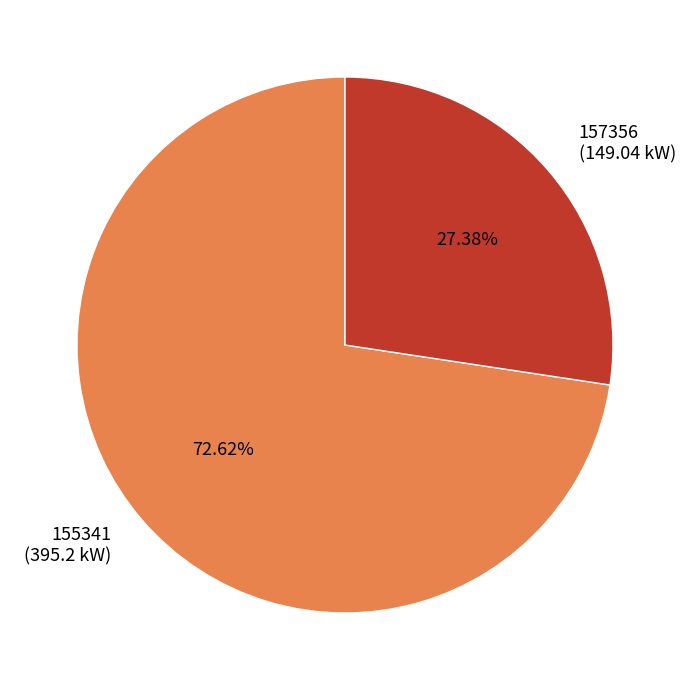

What is the largest slice in the pie chart?

155341 (395.2 kW)